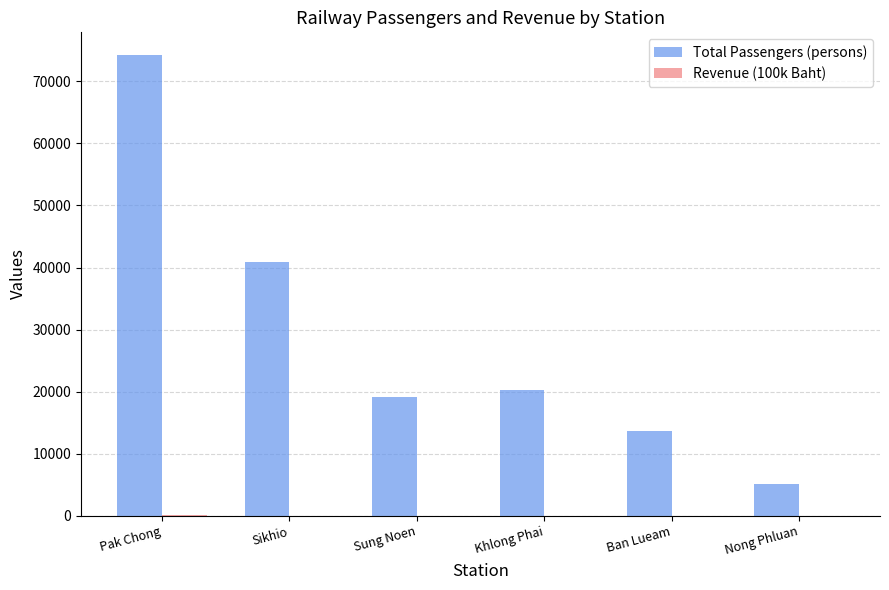

Does the chart contain stacked bars?

No